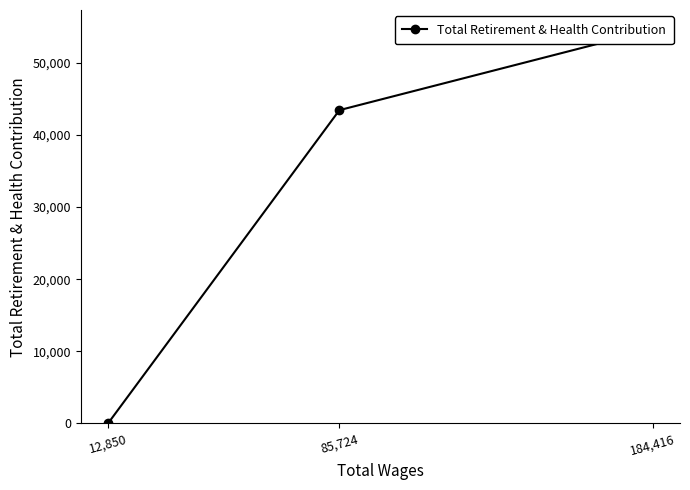

Does the chart display data point markers on the line(s)?

Yes